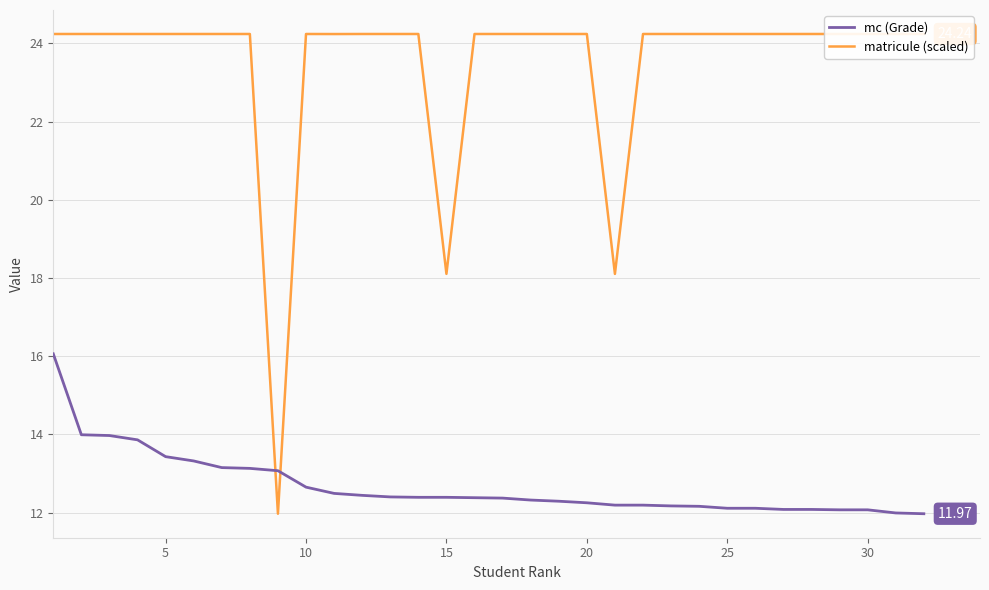

At how many categories does at least one series exceed 16?

31